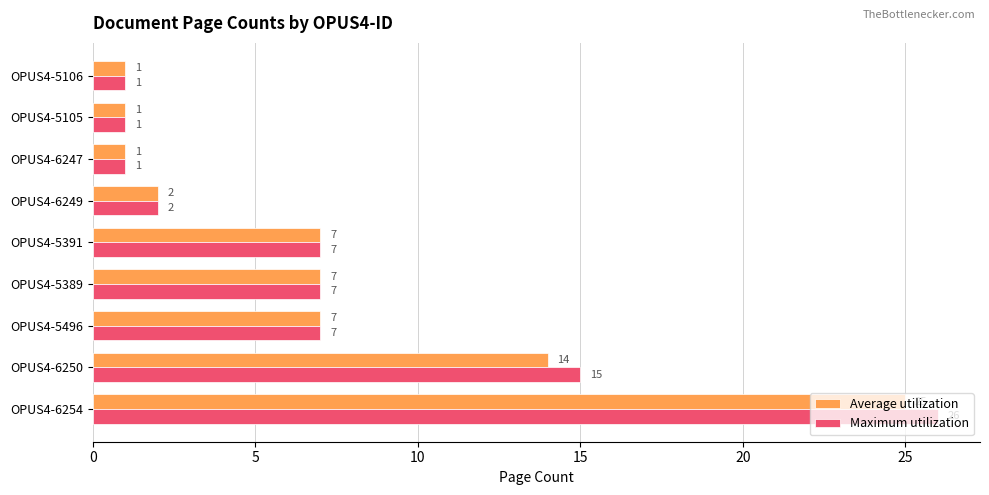

What are all the series names shown in the legend?

Average utilization, Maximum utilization